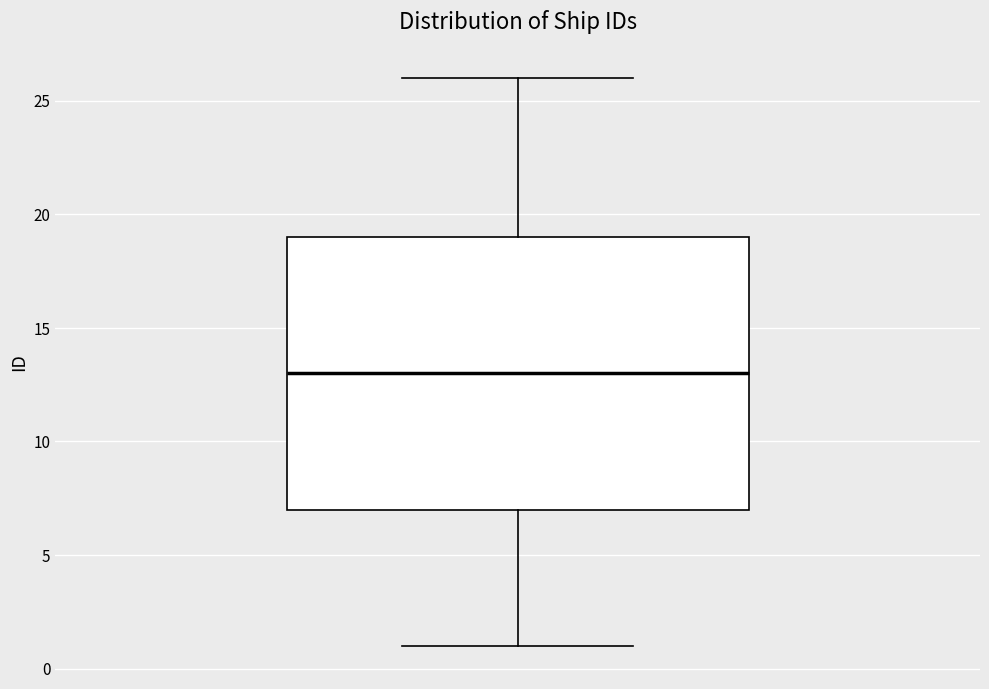

Where does the median line of the box sit on the y-axis? The values are not printed on the chart, so give them approximately, as read against the axis.

13